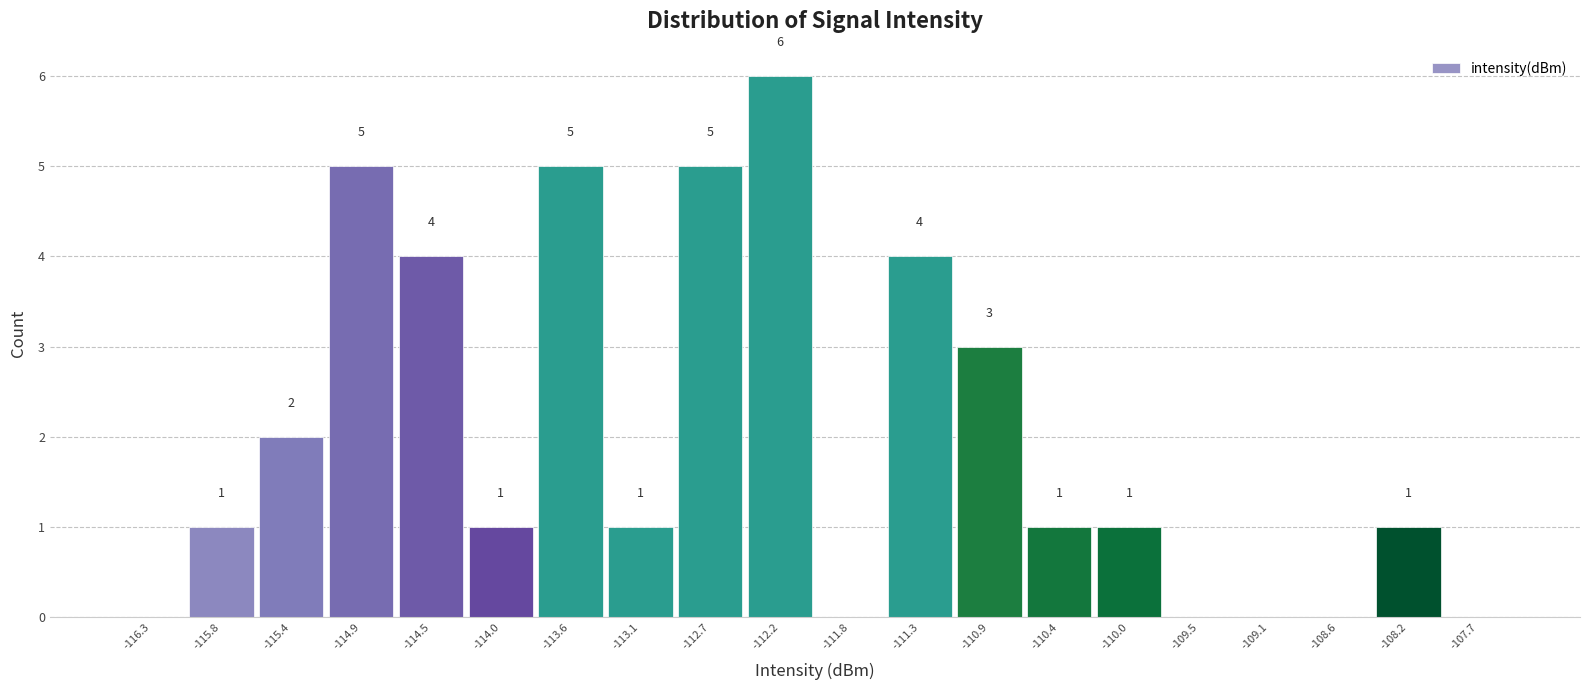

Which range on the x-axis has the tallest bar?

-112.45 to -112.00